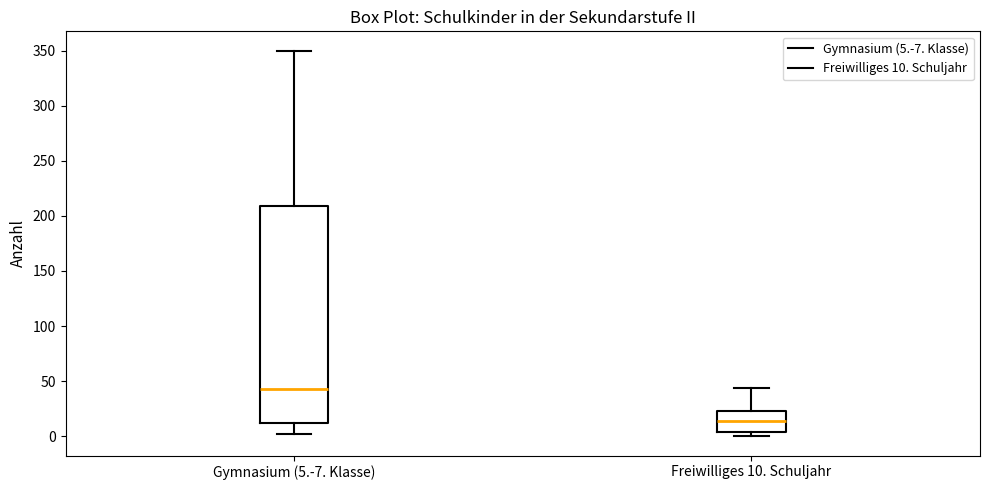

Where does the median line of the box for Gymnasium (5.-7. Klasse) sit on the y-axis? The values are not printed on the chart, so give them approximately, as read against the axis.

45